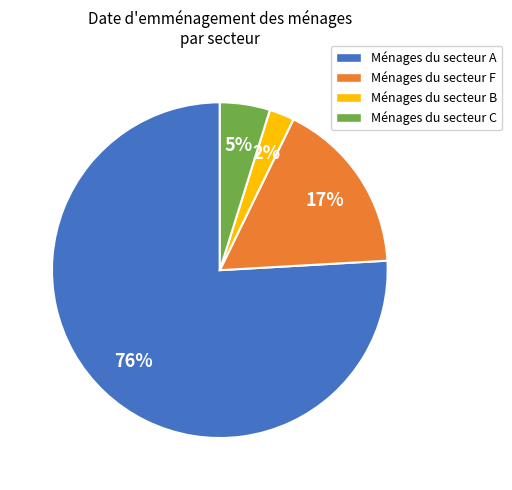

What percentage is the Ménages du secteur C slice, to the nearest percent?

5%